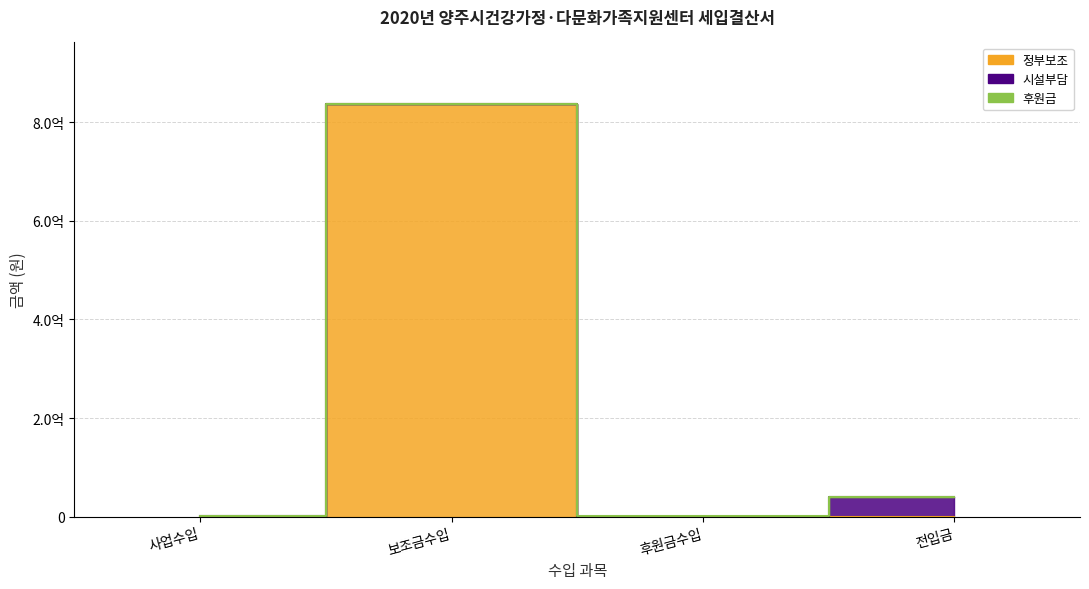

Between 보조금수입 and 후원금수입, which series saw the biggest shift?

정부보조